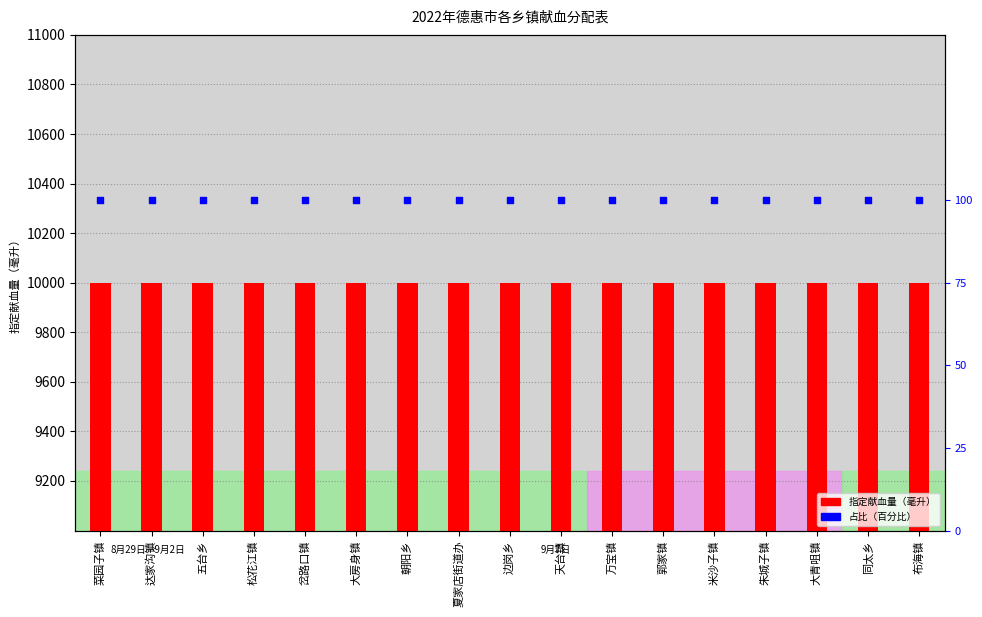

Which series has the largest total across all categories?

指定献血量（毫升）